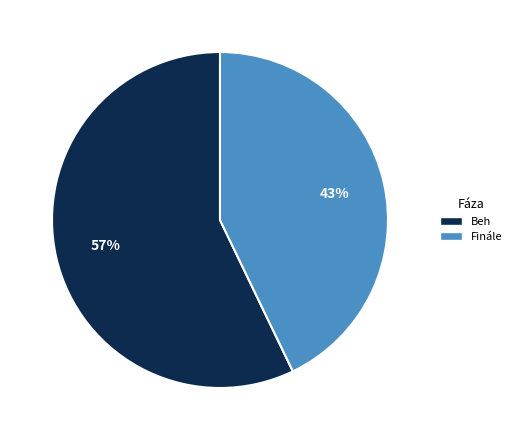

How many slices are in this pie chart?

2